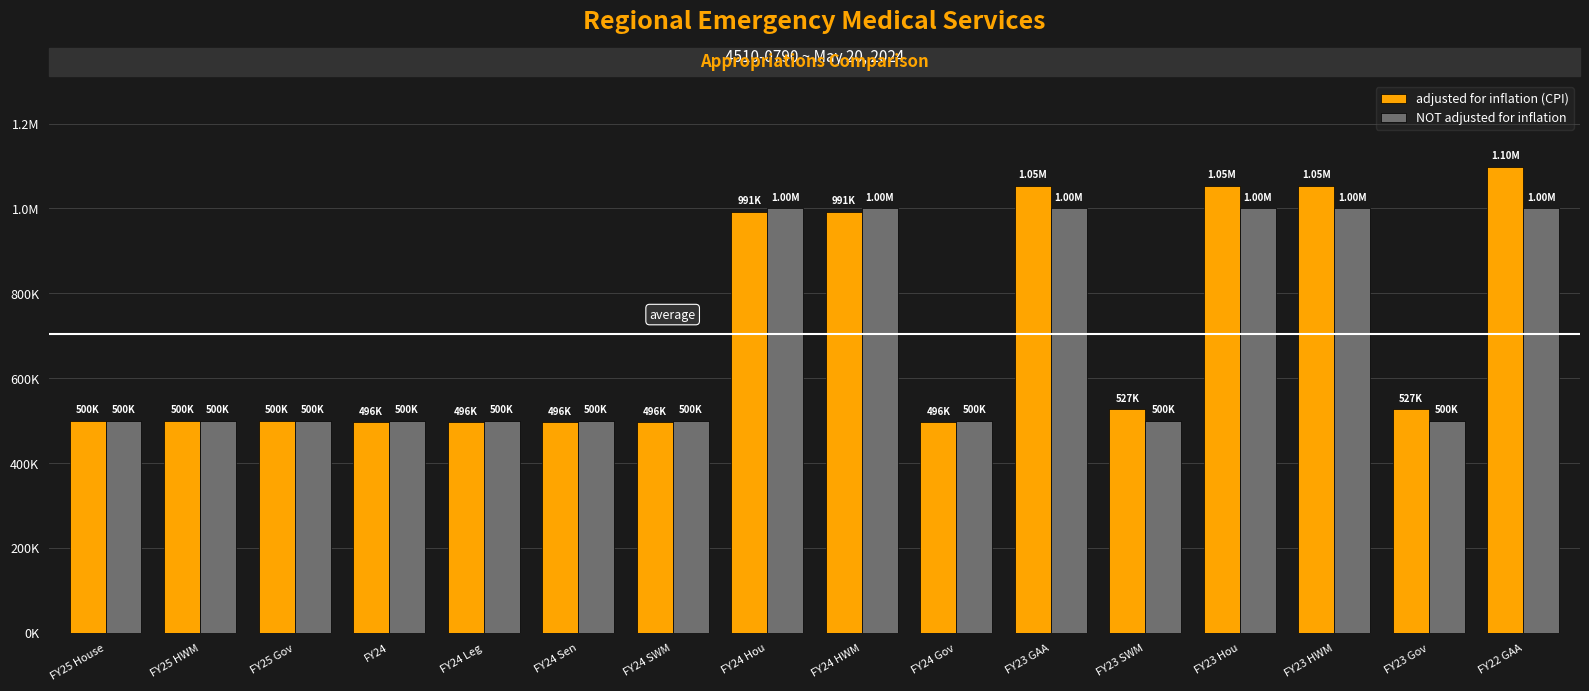

Does the chart contain stacked bars?

No